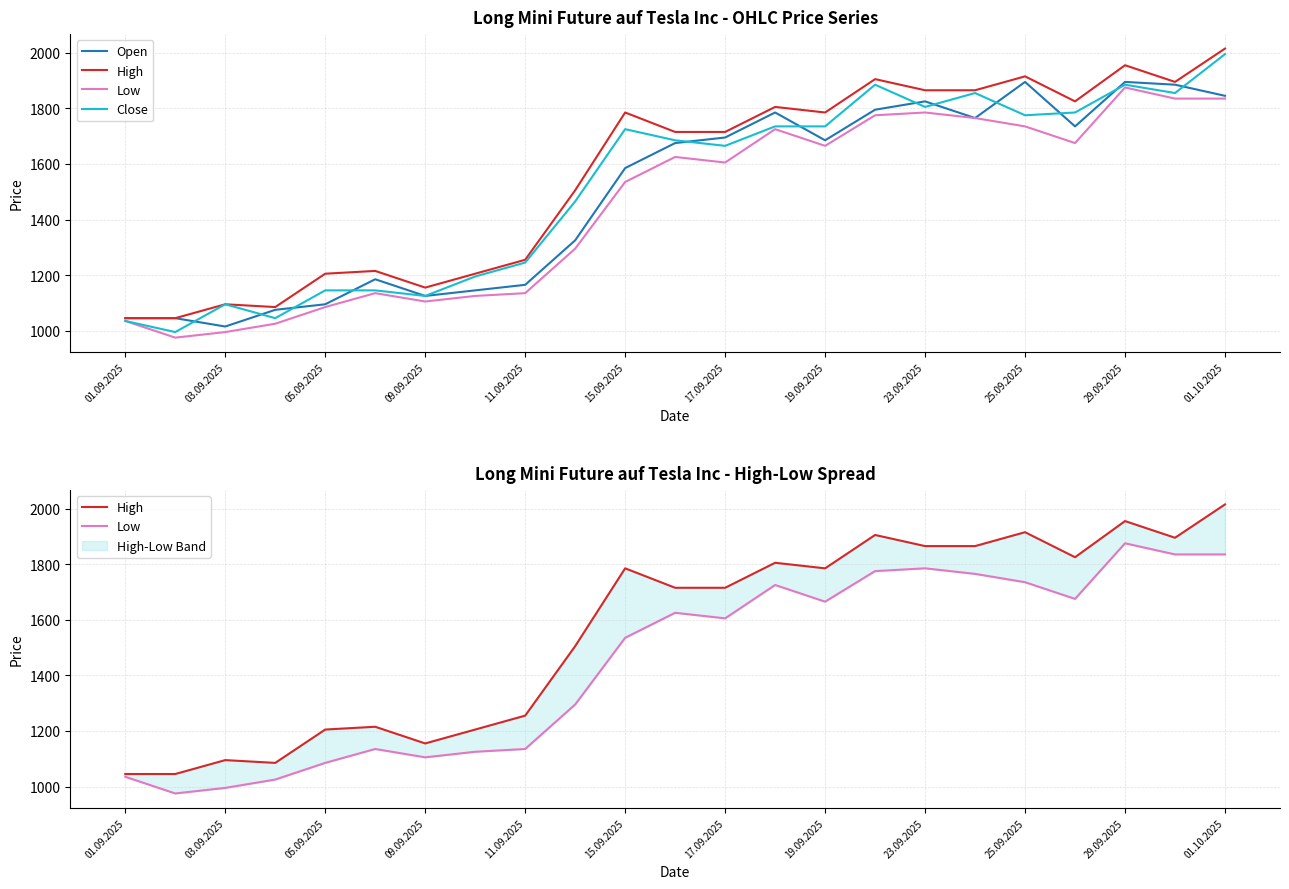

Read the Close value at 21.

1855